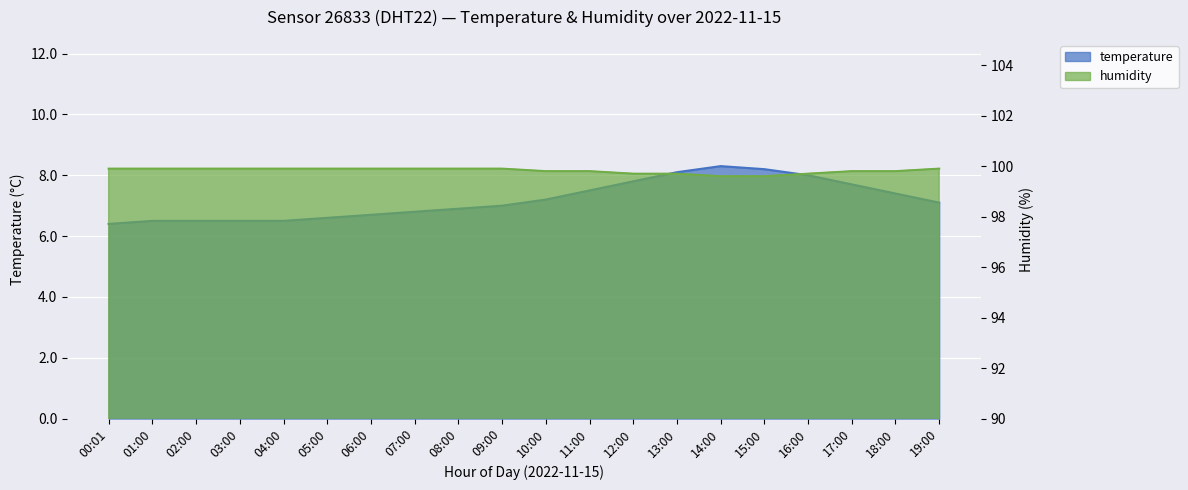

Rank the series by their maximum value, from lowest to highest.

temperature, humidity